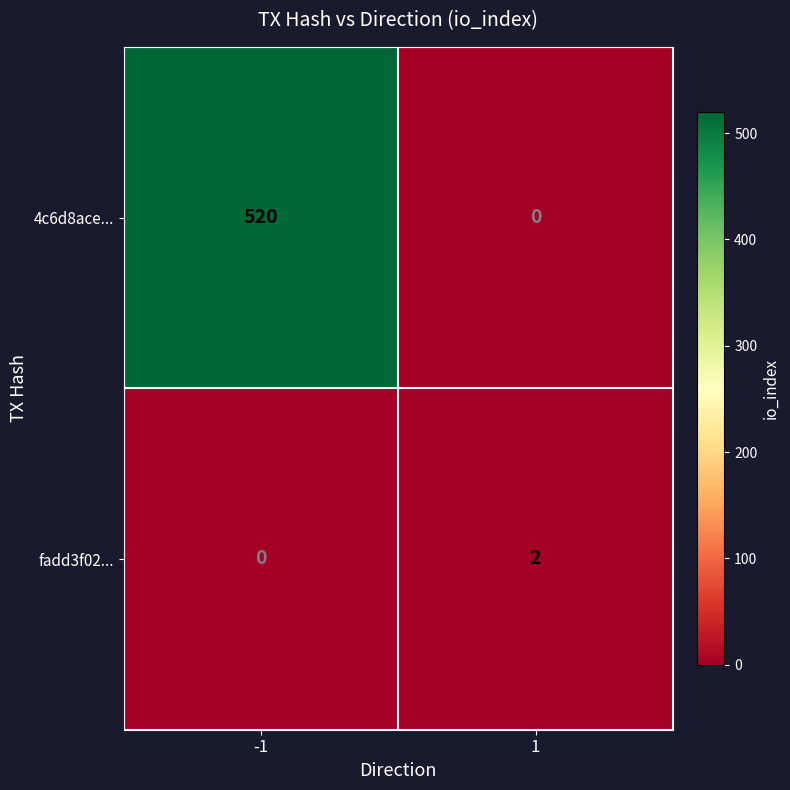

Rank the series at 1 from highest to lowest value.

fadd3f02..., 4c6d8ace...